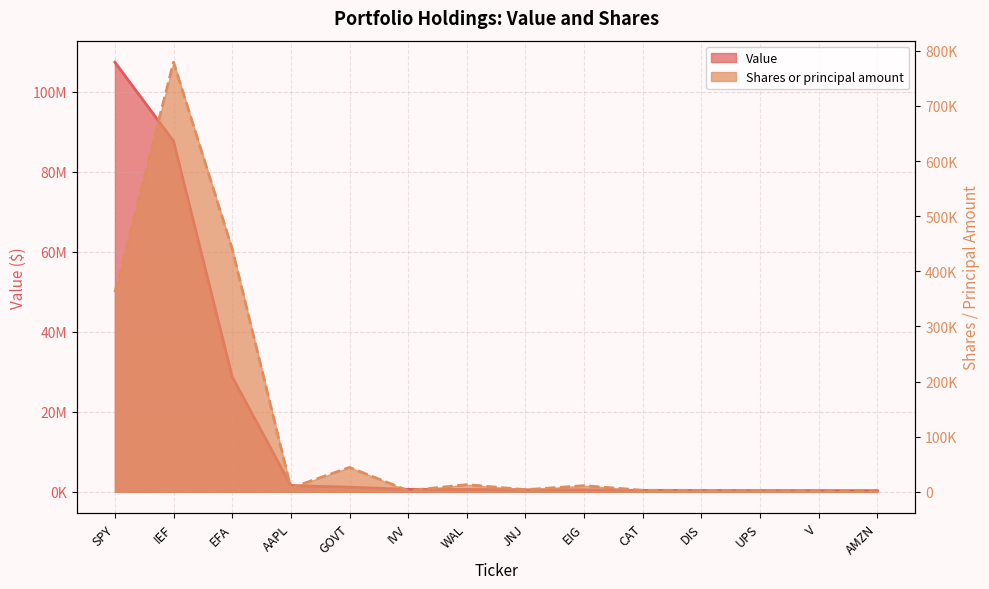

True or false: Shares or principal amount and Value cross at least once.

False